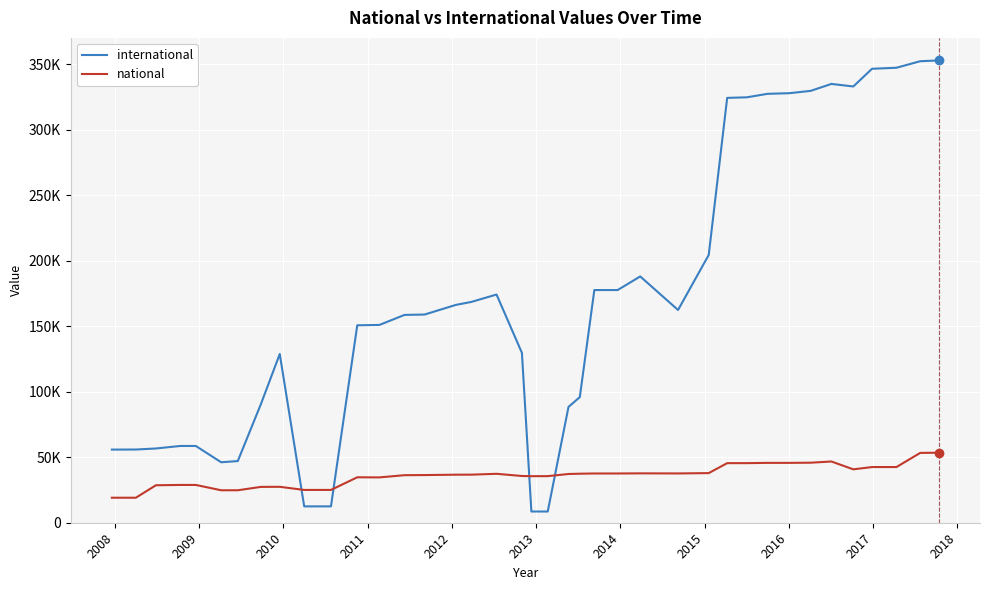

Is this an area chart (filled region under the line)?

No